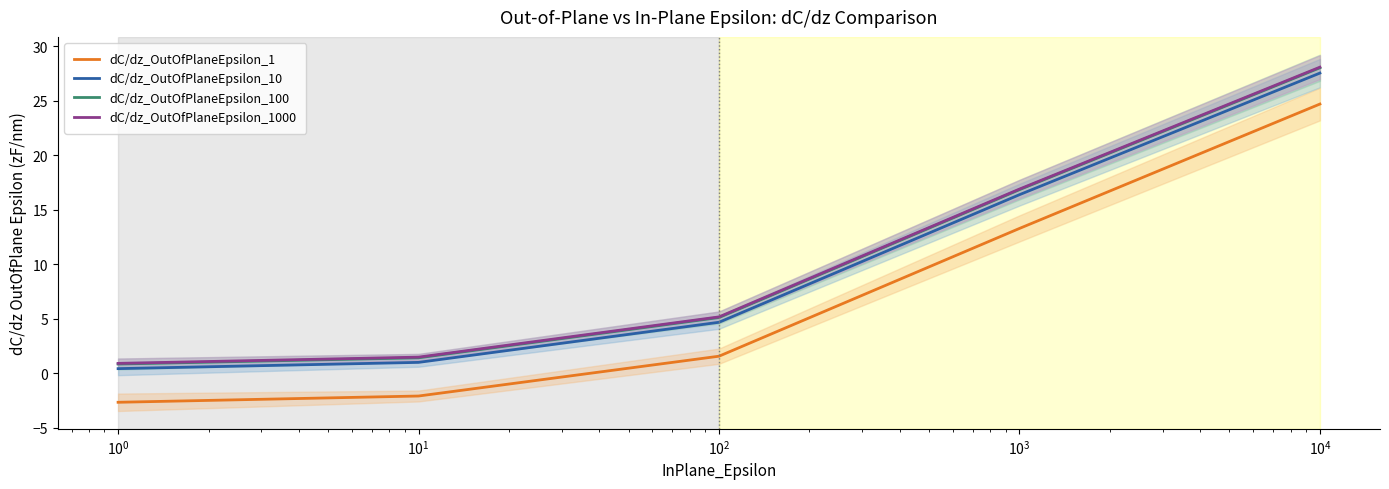

Reading right to left, extract all data points from this chart.

dC/dz_OutOfPlaneEpsilon_1: 24.7	13.3	1.6	-2.1	-2.6
dC/dz_OutOfPlaneEpsilon_10: 27.5	16.4	4.7	1.0	0.4
dC/dz_OutOfPlaneEpsilon_100: 28.0	16.8	5.1	1.4	0.9
dC/dz_OutOfPlaneEpsilon_1000: 28.1	16.9	5.2	1.5	0.9